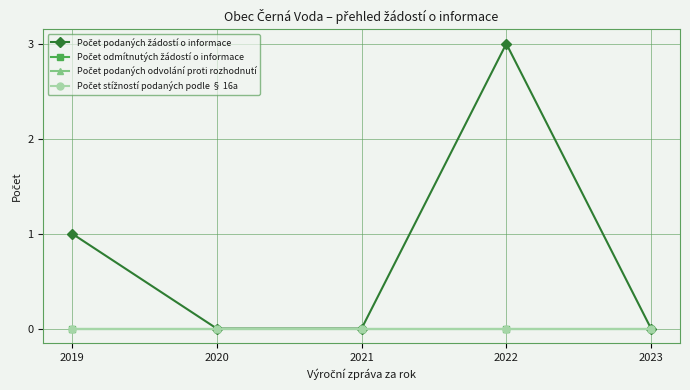

Is this an area chart (filled region under the line)?

No